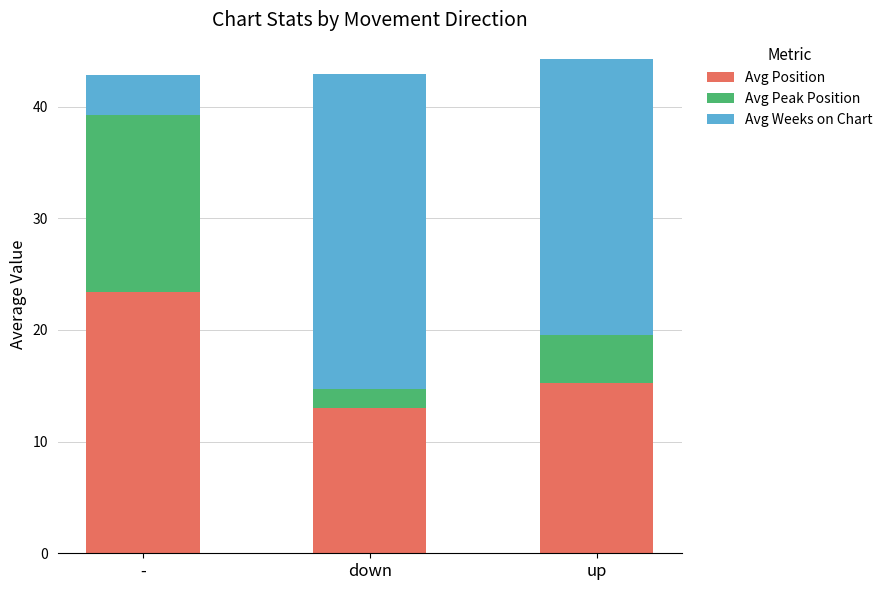

What is the approximate value of Avg Position at -?

23.4